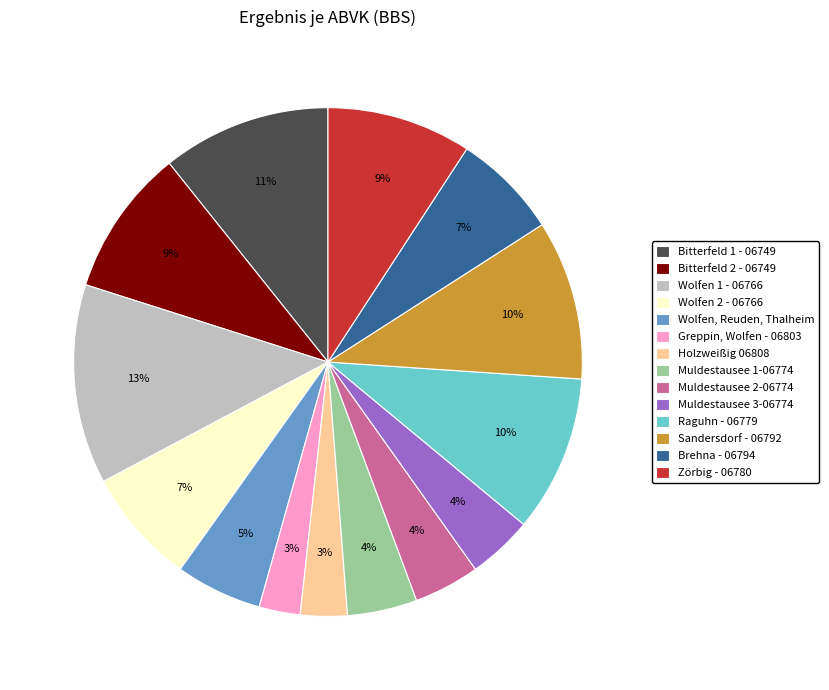

Is there any slice that represents more than half of the pie?

No